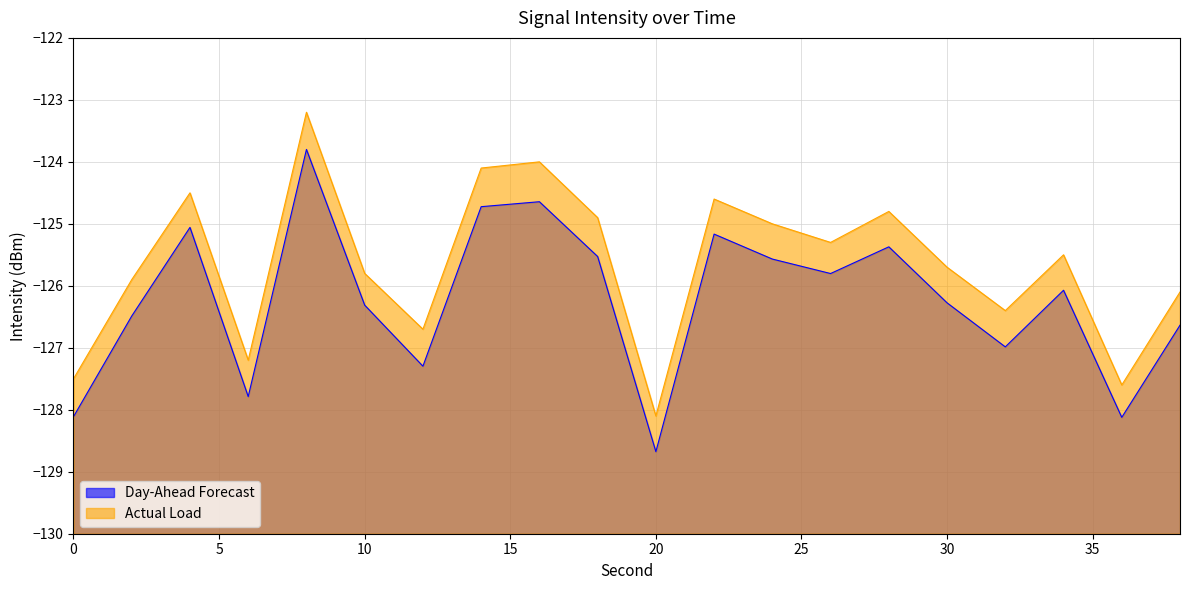

How many data points in Day-Ahead Forecast are less than -126?

11